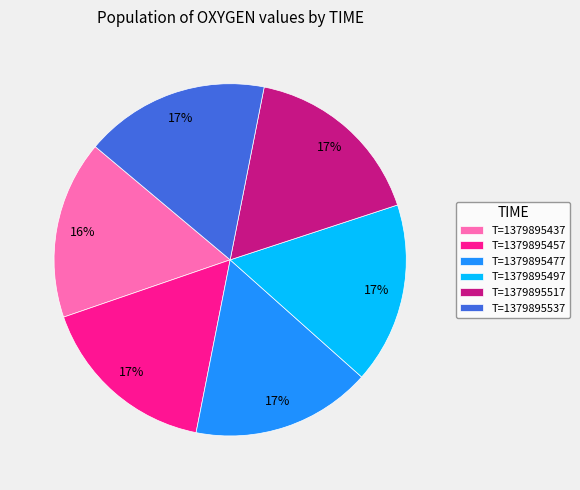

Is the sum of T=1379895457 and T=1379895437 greater than half?

No